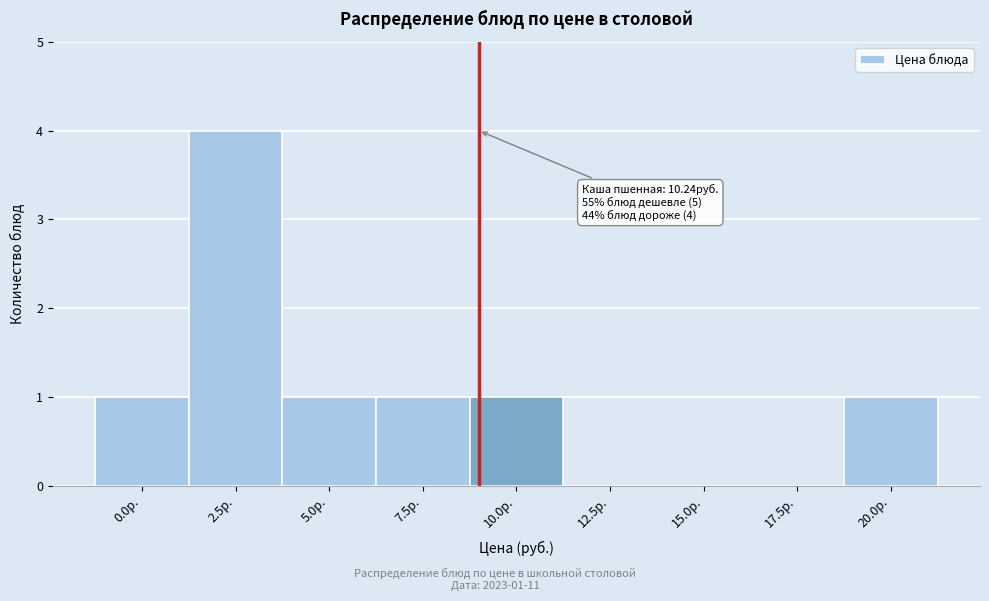

Reading left to right, what are all the values shown in this chart?

0.0р.=1	2.5р.=4	5.0р.=1	7.5р.=1	10.0р.=1	12.5р.=0	15.0р.=0	17.5р.=0	20.0р.=1